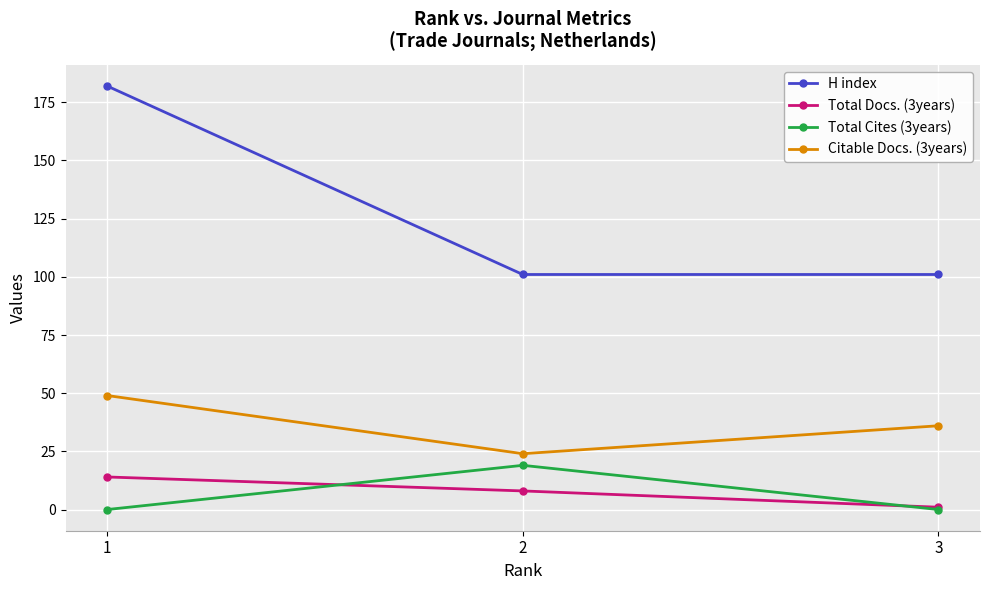

How many lines are shown in the chart?

4